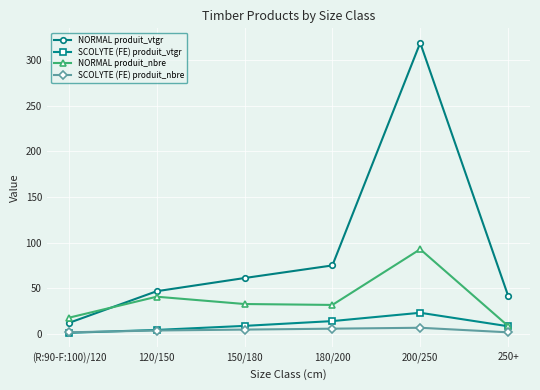

What is the difference between the highest and lowest values at 120/150?

43.0